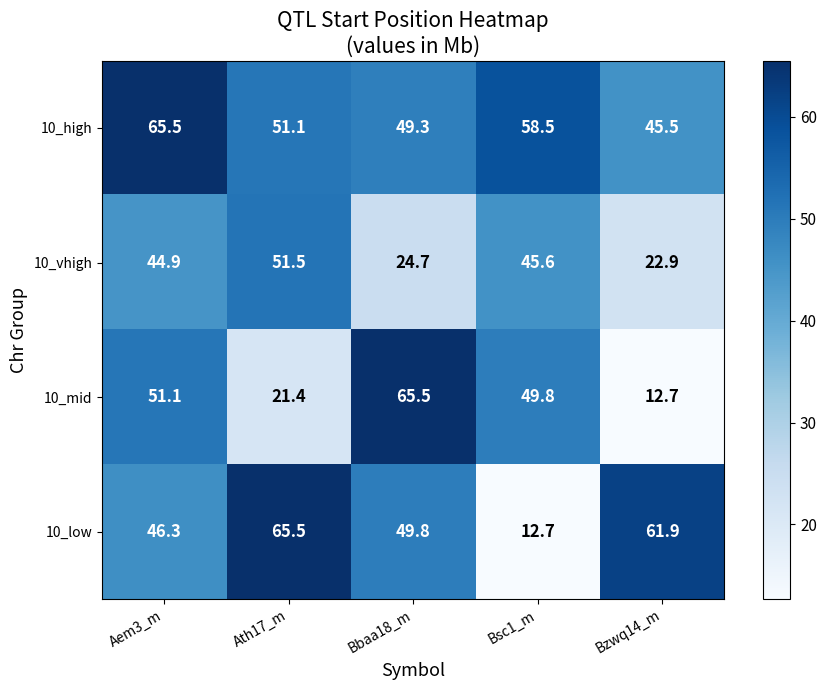

What value does the 10_high series have at Bsc1_m?

58.5